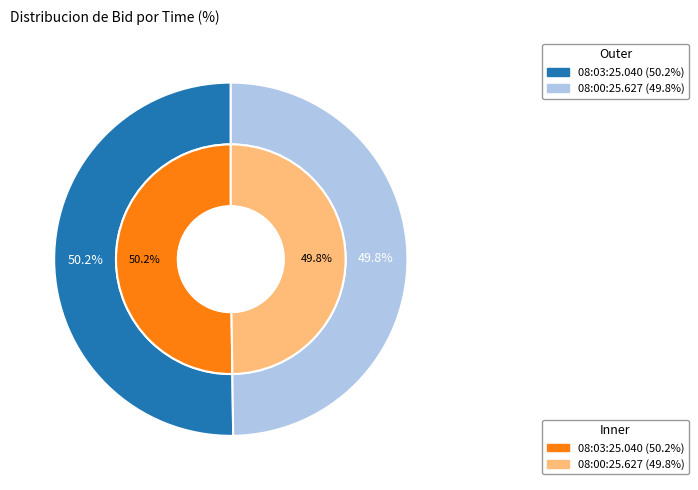

True or false: 08:03:25.040 accounts for 50% of the total.

True